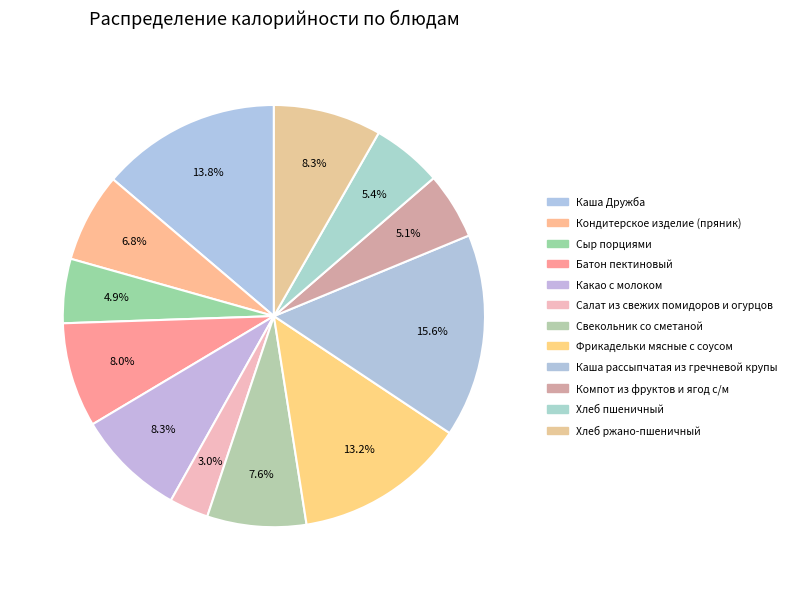

To the nearest percent, what is the difference between the largest and smallest slice percentages?

13%